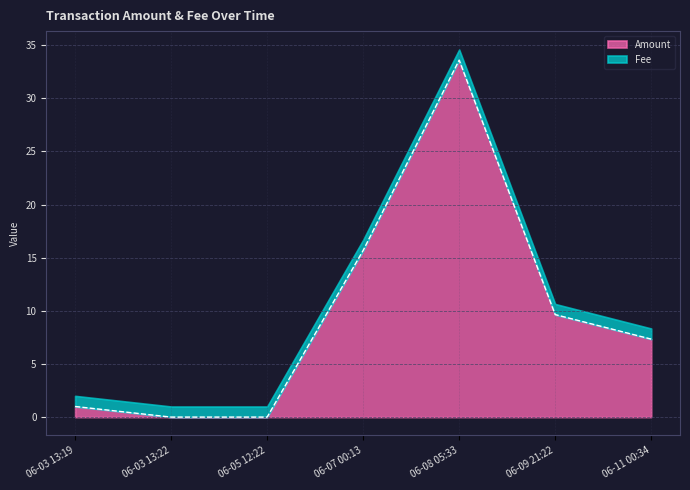

At which label does Amount reach its peak?

06-08 05:33